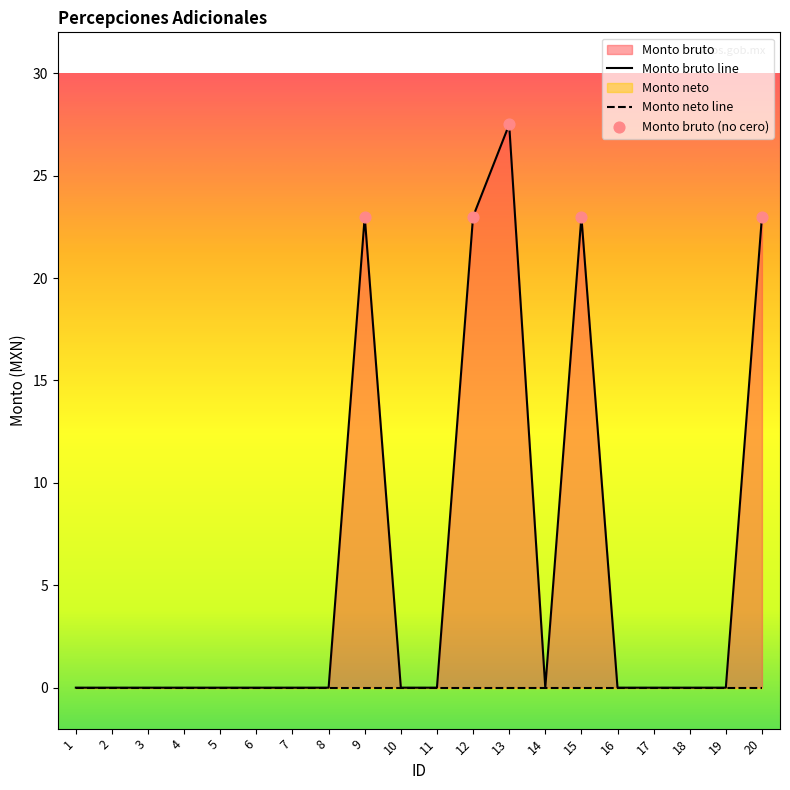

What is the ratio of the value at 20 to the value at 13?

0.8